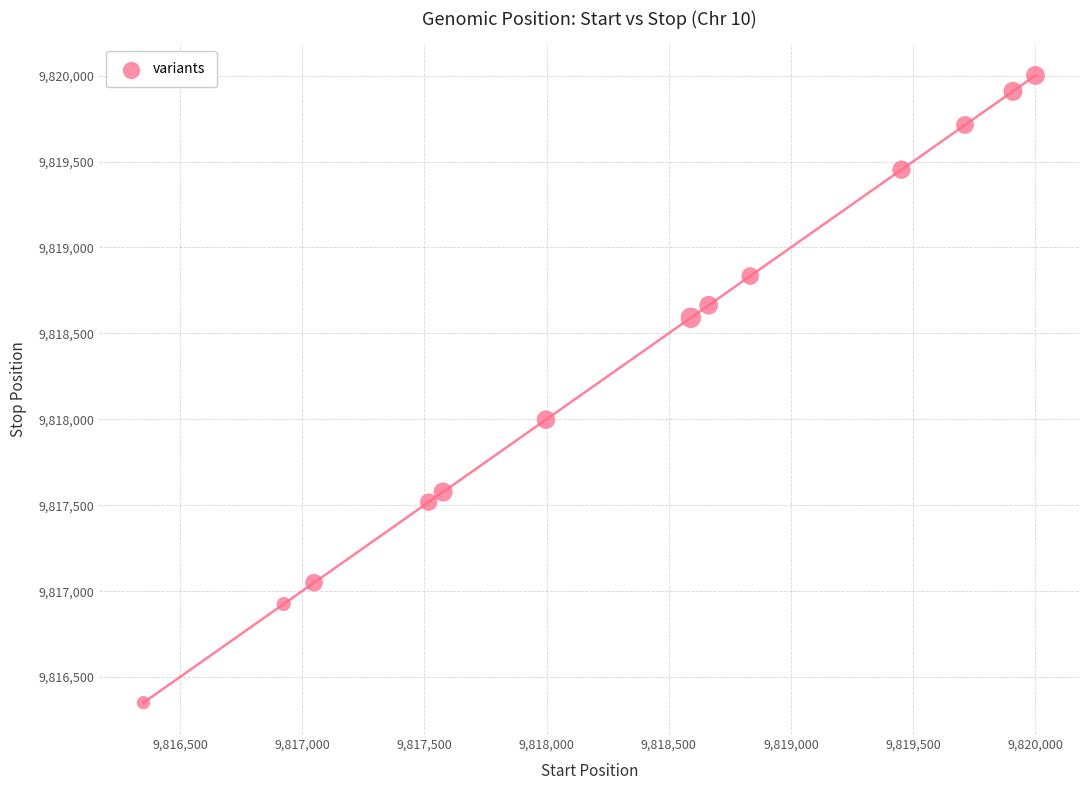

What is the range of X values (max minus min)?

3650